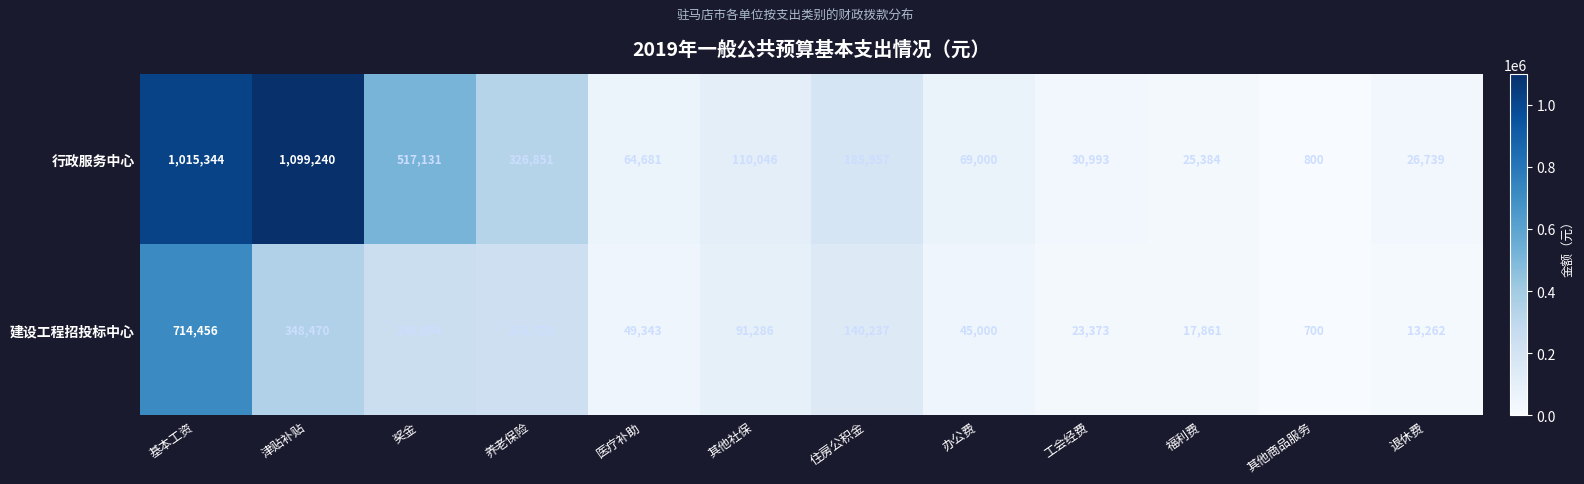

The value of 行政服务中心 at 奖金 is 144795. True or false?

False